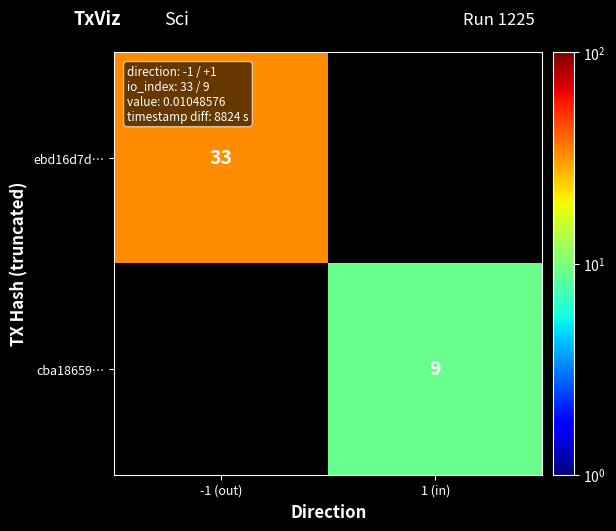

The value of cba18659… at 1 (in) is 5. True or false?

False